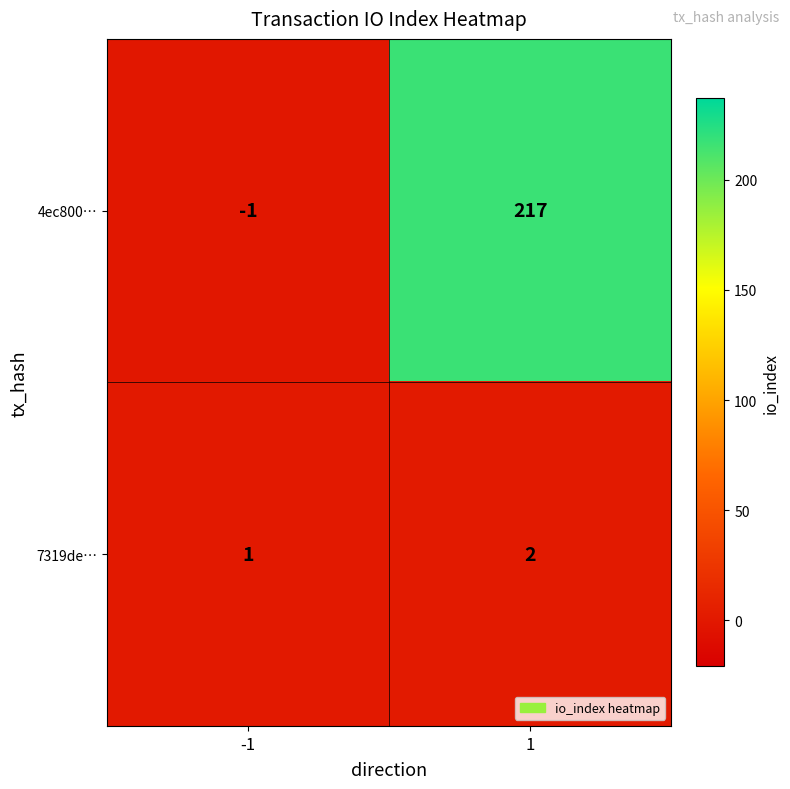

True or false: 4ec800… has a value of -1 at -1.

True